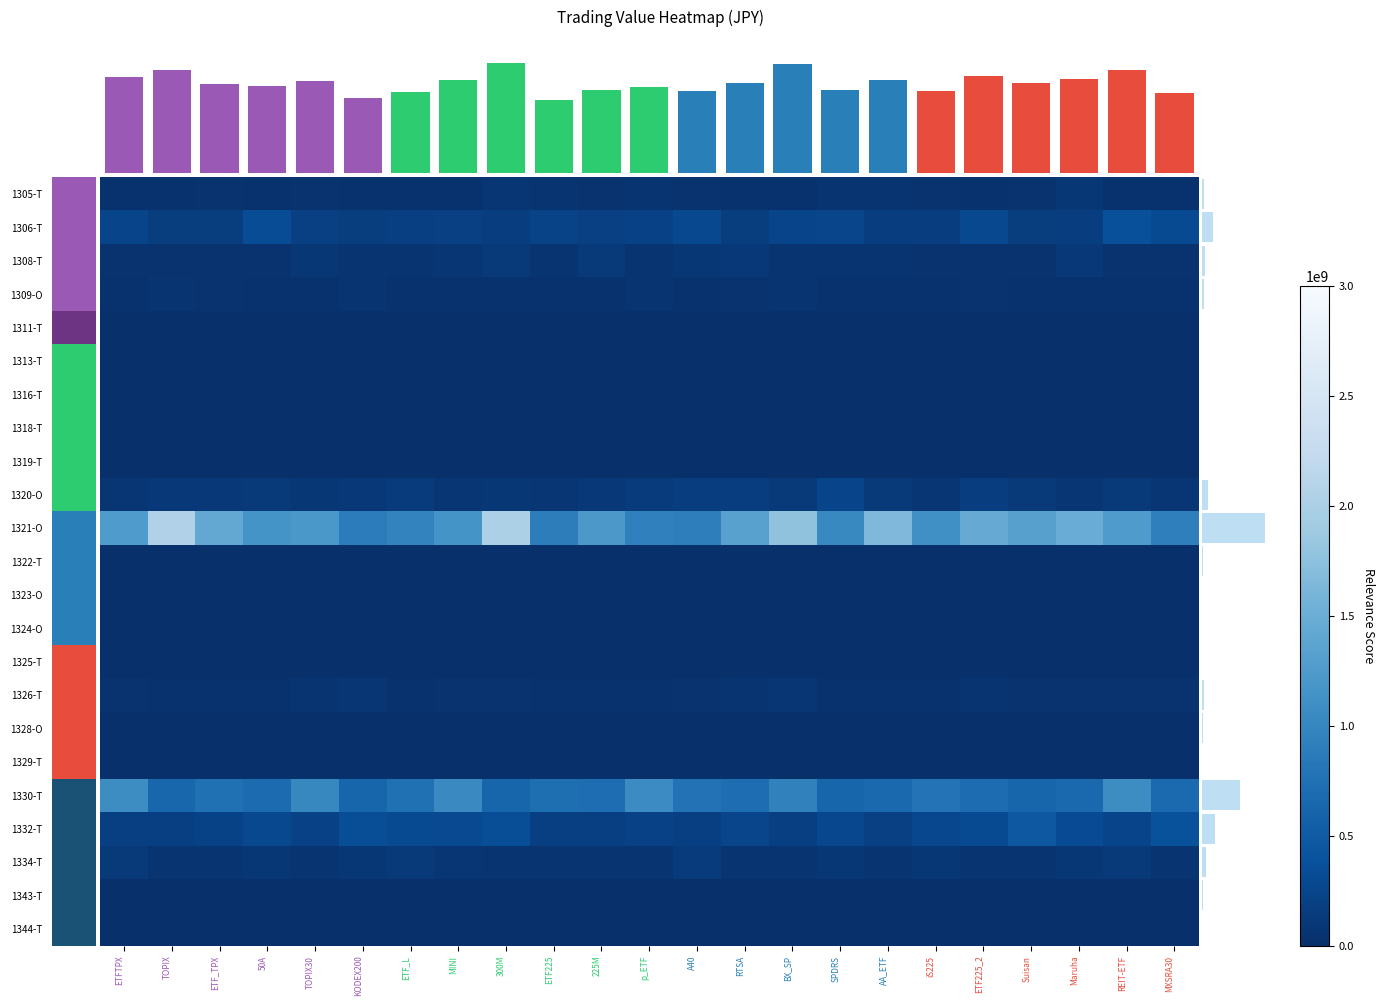

Rank the series by their maximum value, from highest to lowest.

1321-O, 1330-T, 1332-T, 1306-T, 1320-O, 1334-T, 1308-T, 1305-T, 1326-T, 1309-O, 1343-T, 1328-O, 1322-T, 1313-T, 1325-T, 1329-T, 1323-O, 1324-O, 1311-T, 1344-T, 1319-T, 1318-T, 1316-T